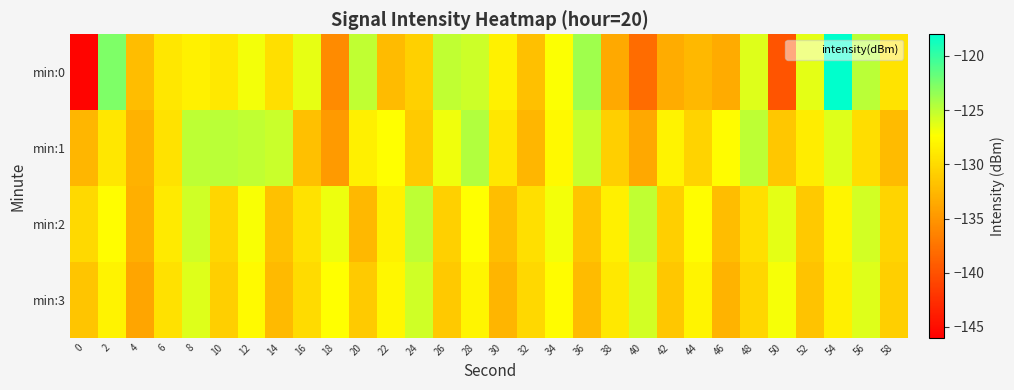

What is the spread (max minus min) of values at 52?

5.4